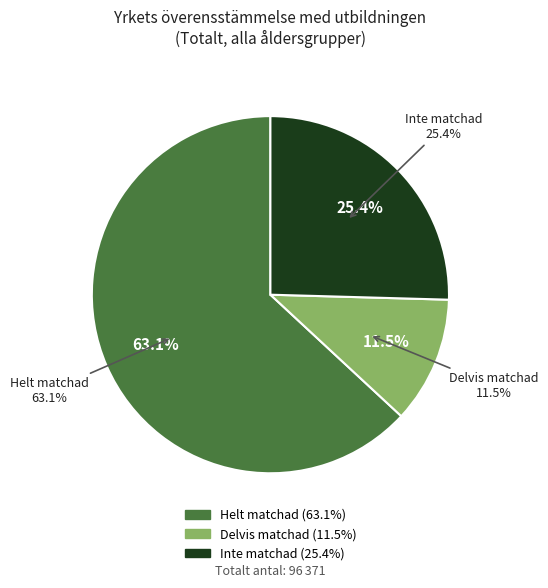

Which slice represents more than half of the pie?

Helt matchad